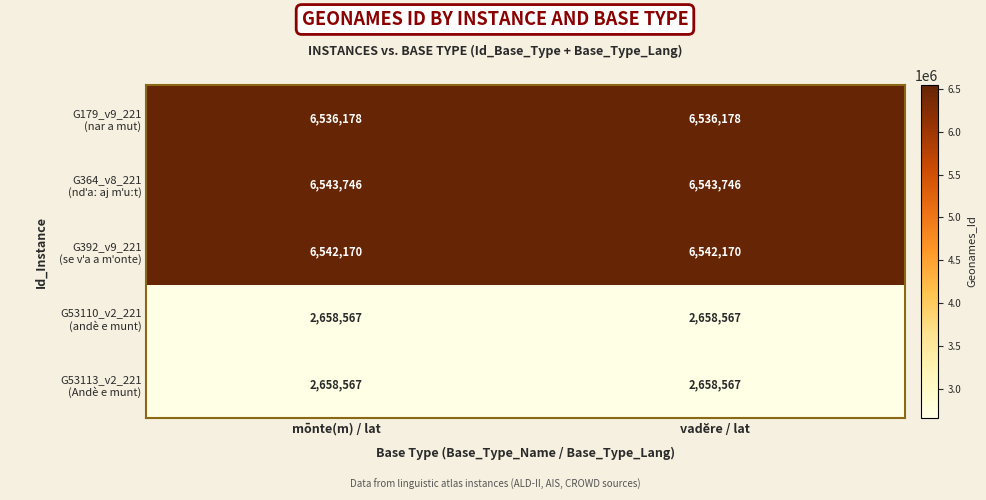

What is the greatest value displayed?

6543746